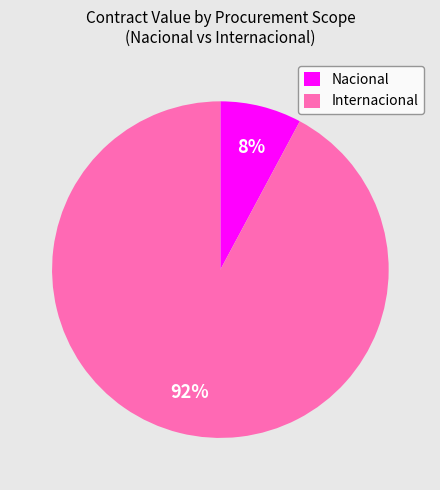

Does Internacional account for over 50% of the chart?

Yes